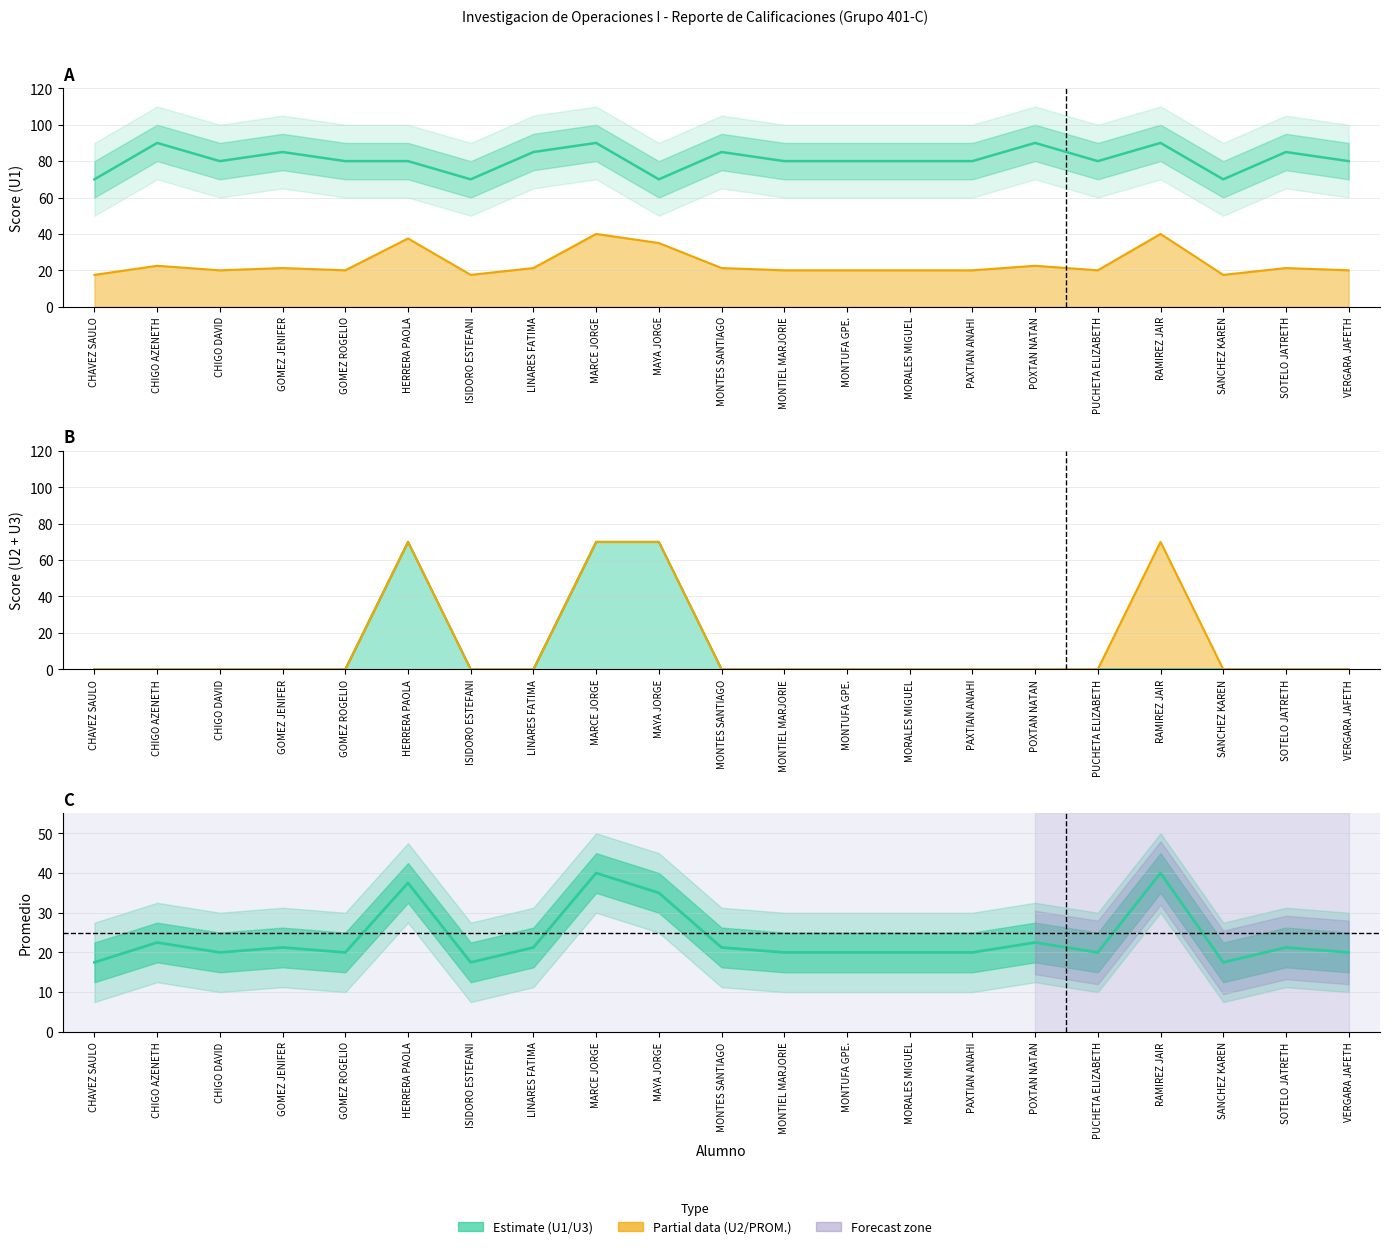

Read the value at LINARES FATIMA, to the nearest 5.

85